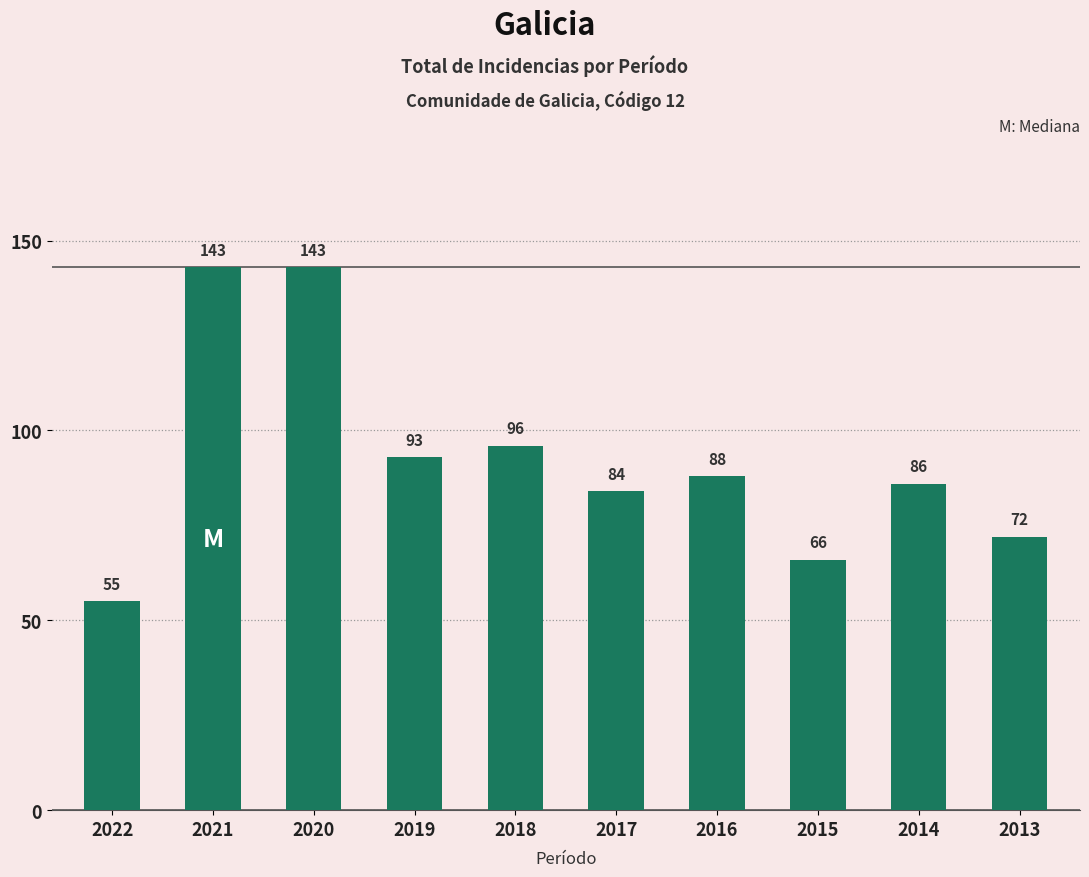

Reading right to left, what are all the values shown in this chart?

2013=72	2014=86	2015=66	2016=88	2017=84	2018=96	2019=93	2020=143	2021=143	2022=55